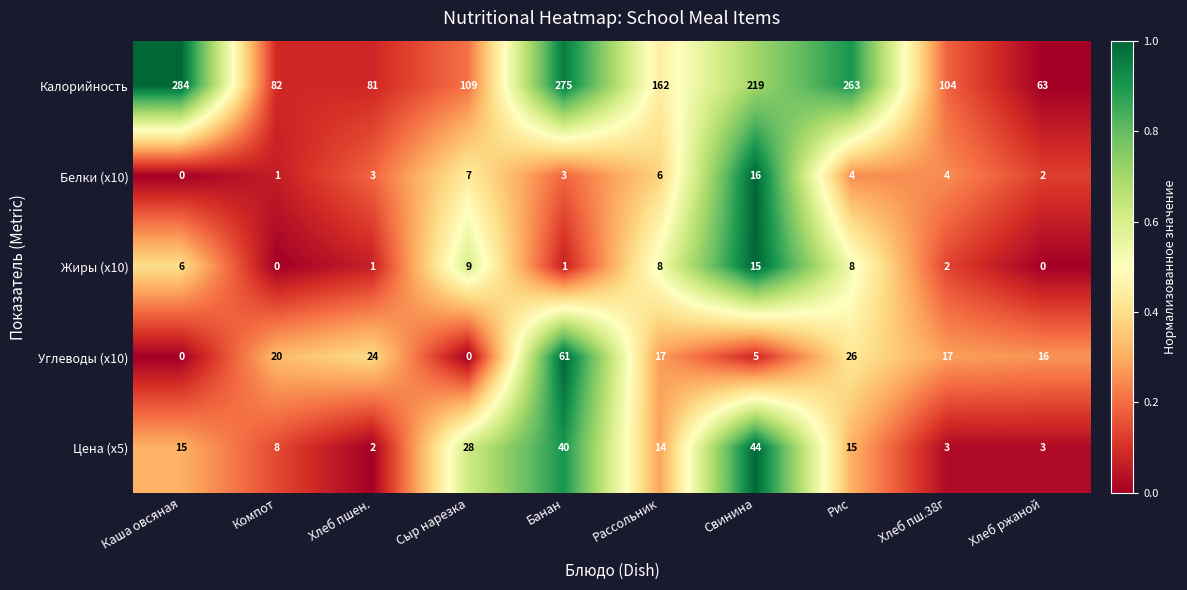

What is the average value of the Жиры (x10) series?

5